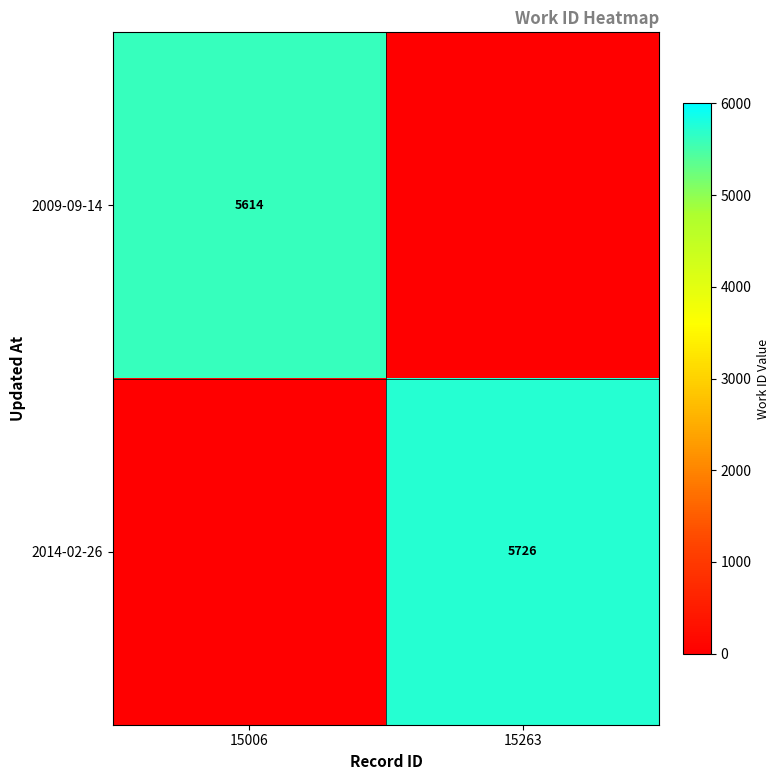

The value of 2009-09-14 at 15006 is 5614. True or false?

True